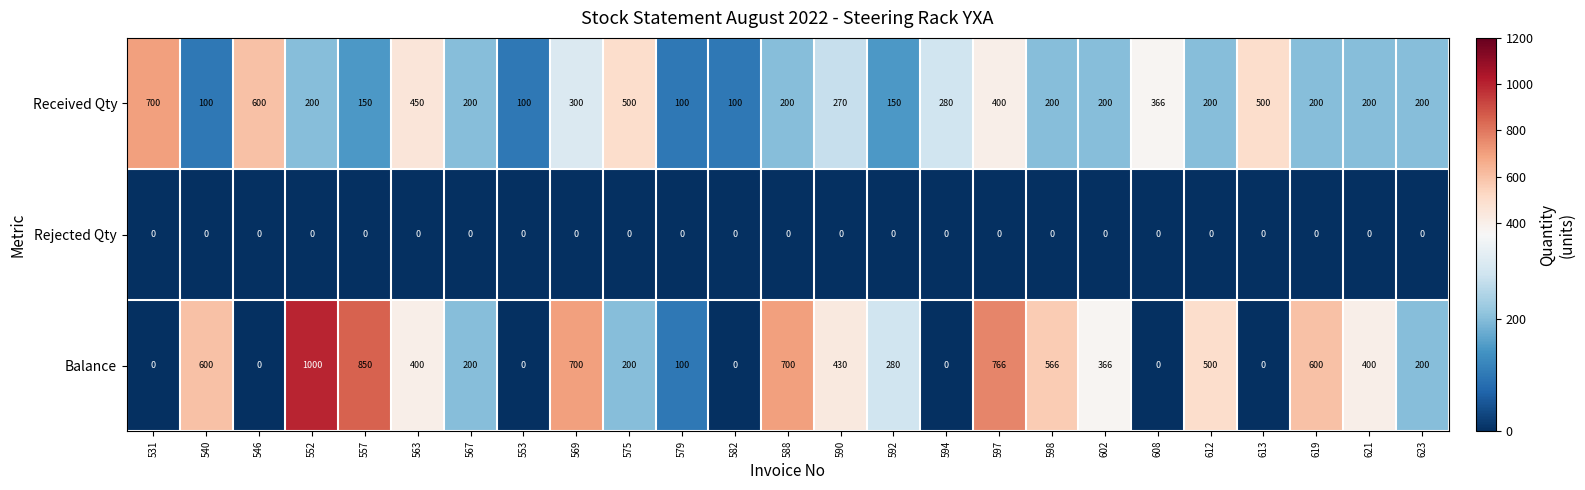

At which category is the sum across all series the highest?

552